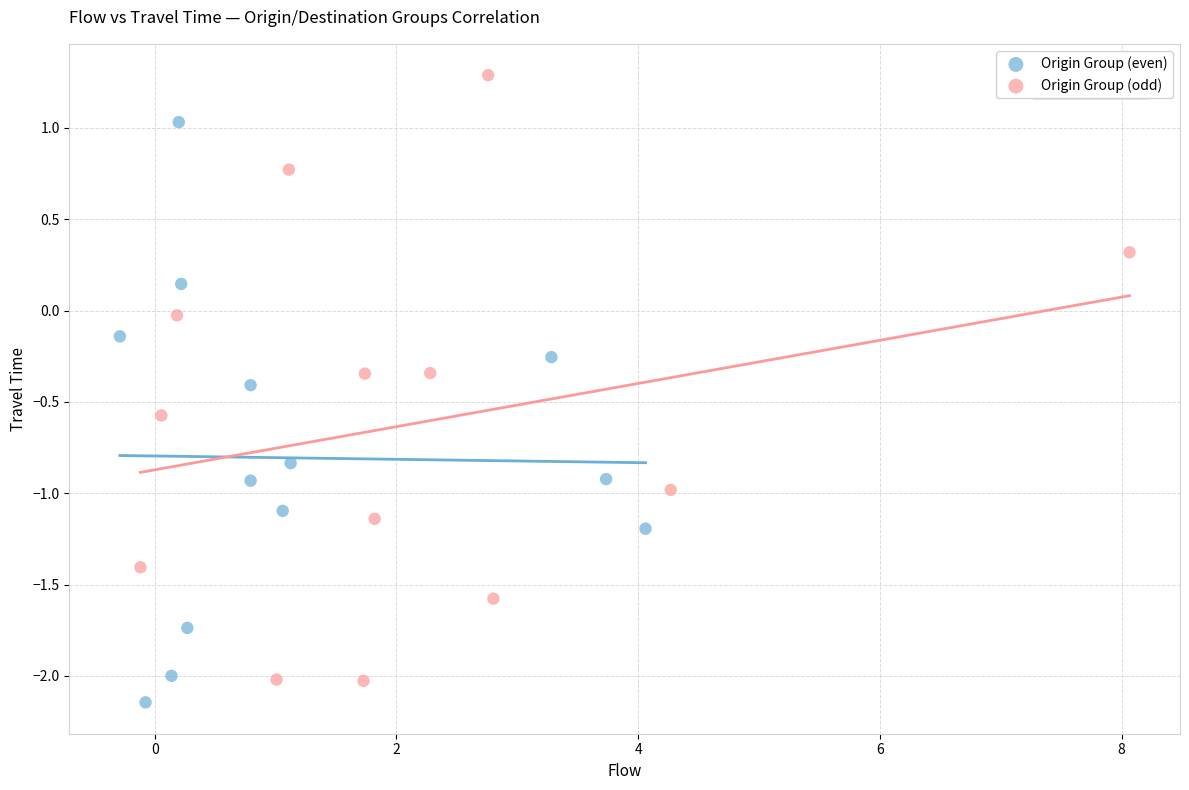

Which series has the widest spread of Y values?

Origin Group (odd)